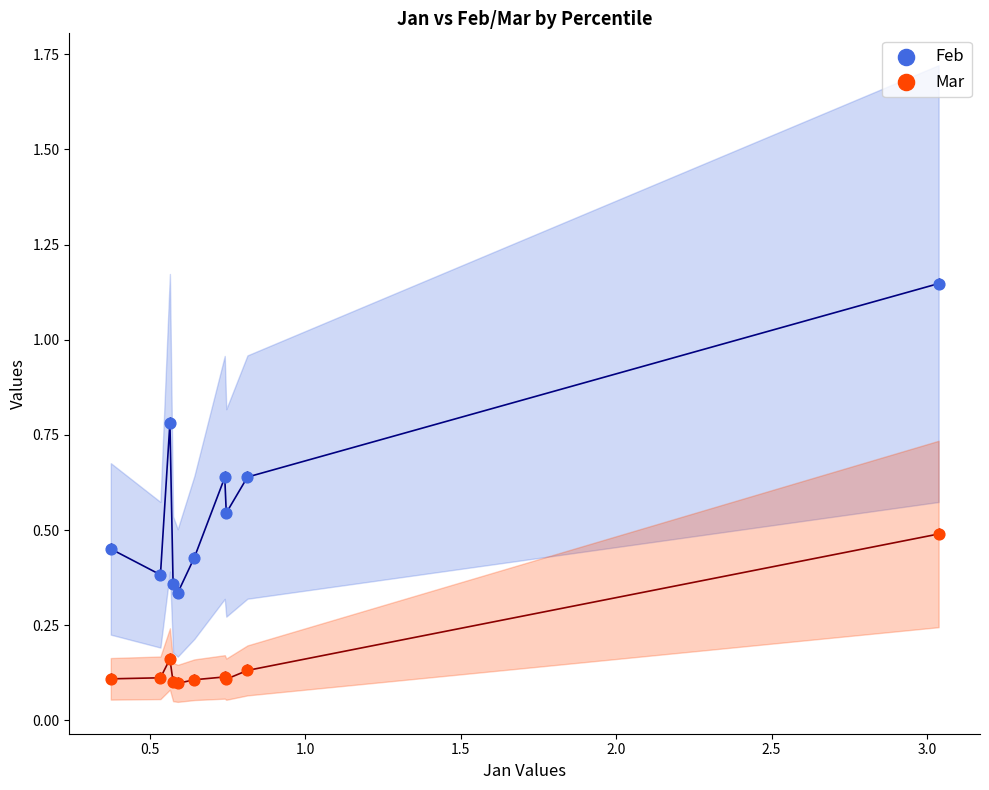

What are all the series names shown in the legend?

Feb, Mar